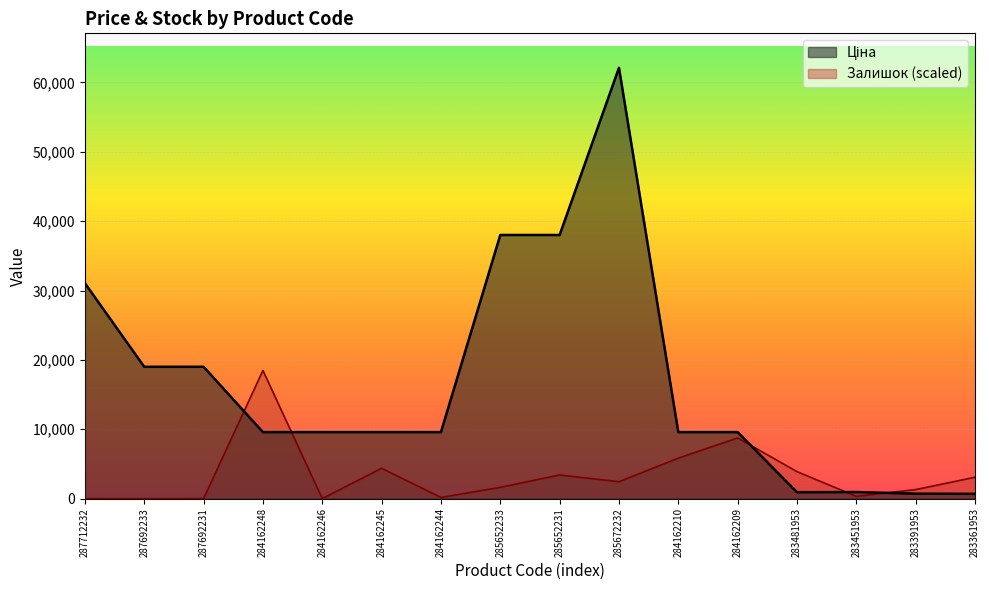

The Ціна series shows 9585.4 at 284162244. True or false?

True